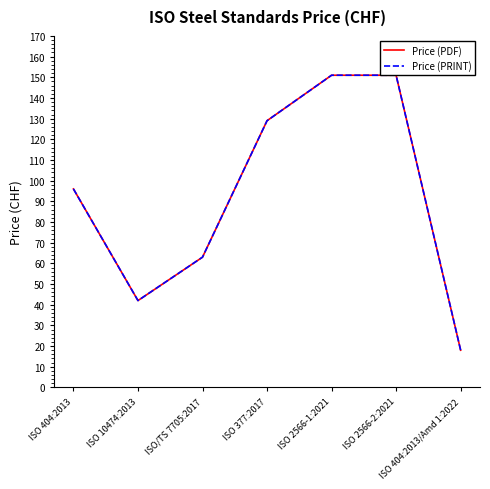

What are all the series names shown in the legend?

Price (PDF), Price (PRINT)